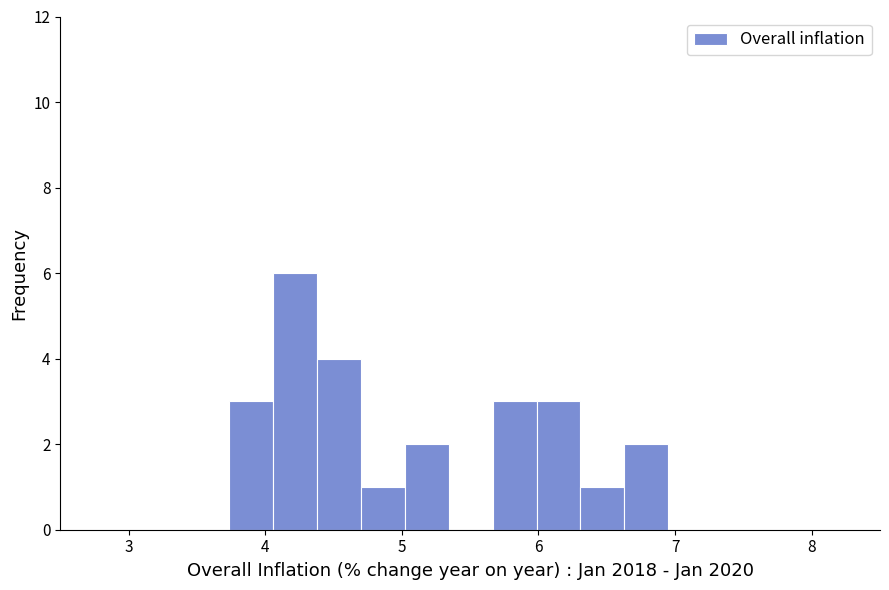

Read against the x-axis, roughly where is the centre of the tallest bar?

4.2